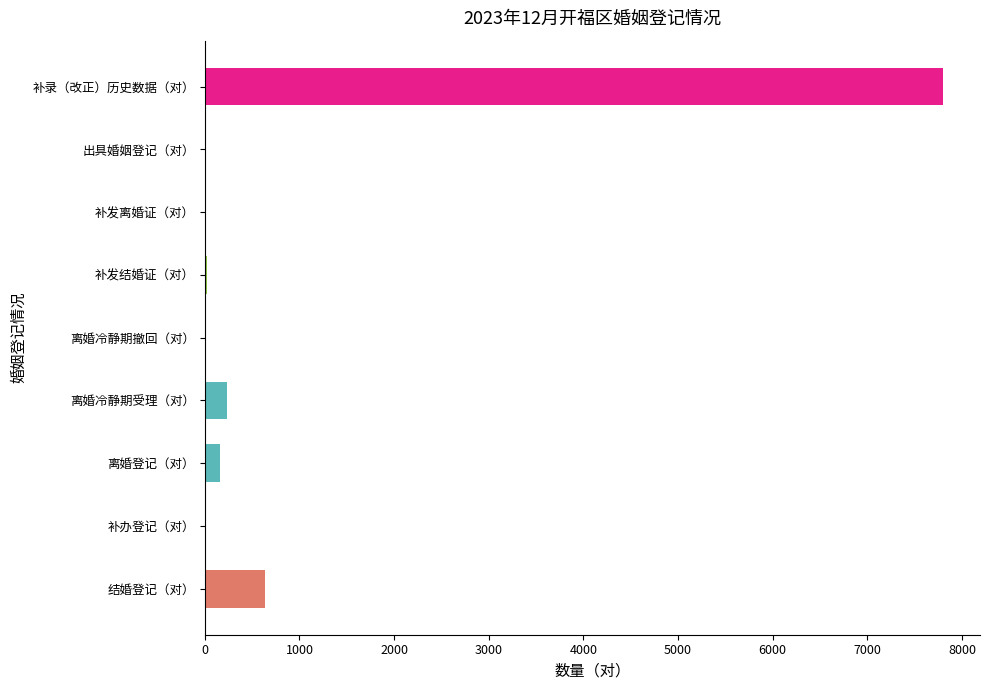

Is it true that the value at 离婚冷静期撤回（对） is 0?

True